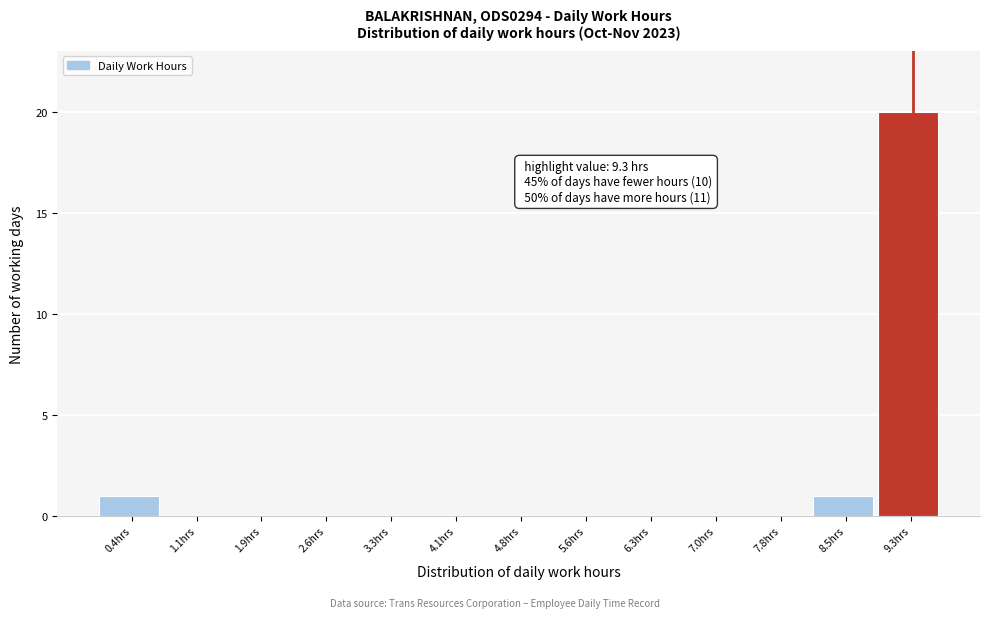

Which range on the x-axis has the tallest bar?

8.9 to 9.6